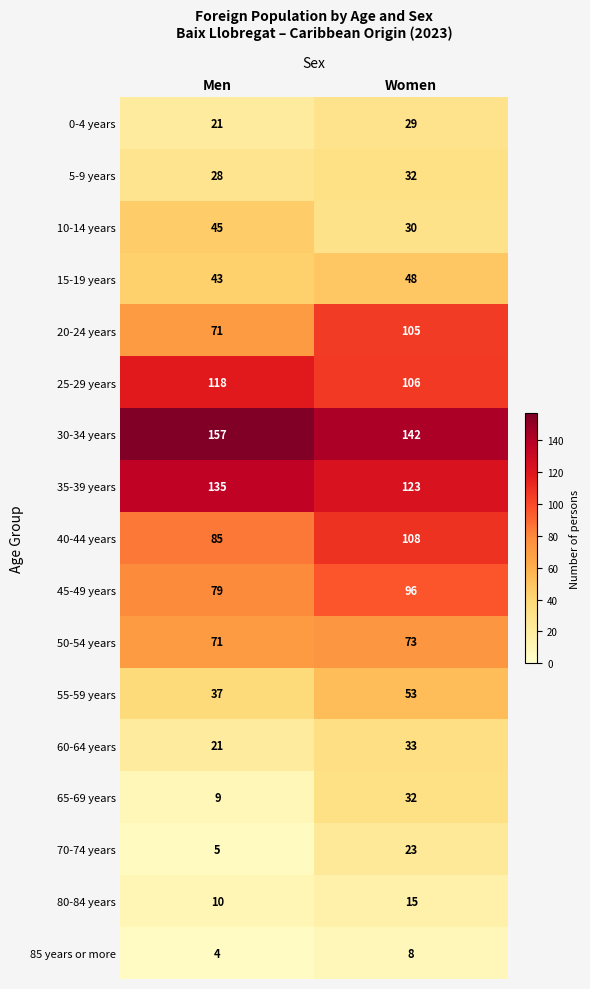

Which label corresponds to the smallest value in the chart?

Men